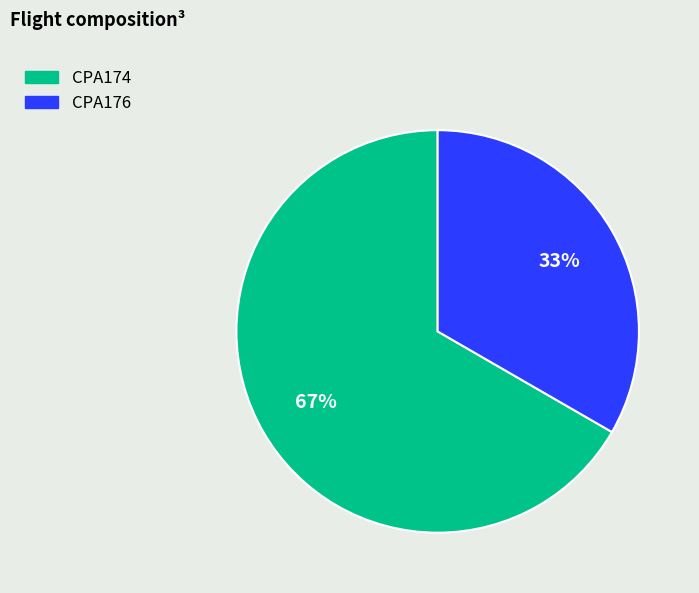

To the nearest percent, what portion does CPA174 represent?

67%